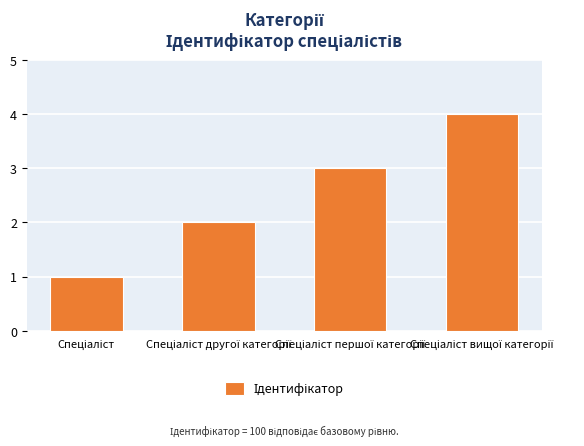

What is the value of the 4th bar from the left?

4